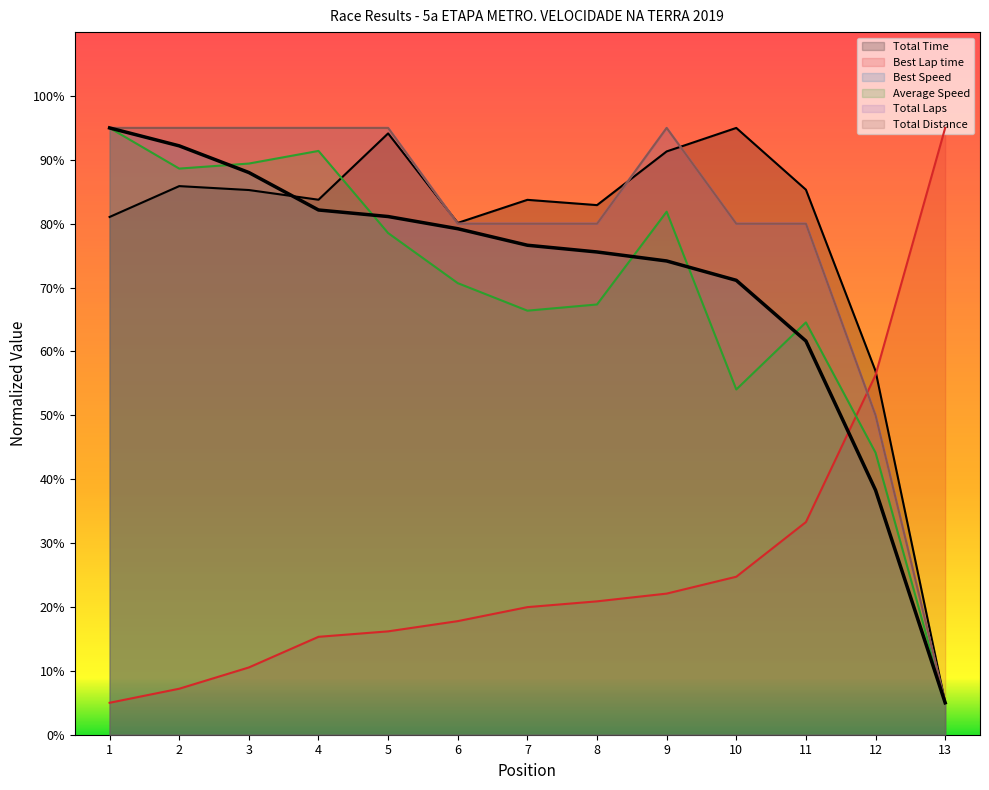

The value of Best Lap time at 9 is 22.1. True or false?

True